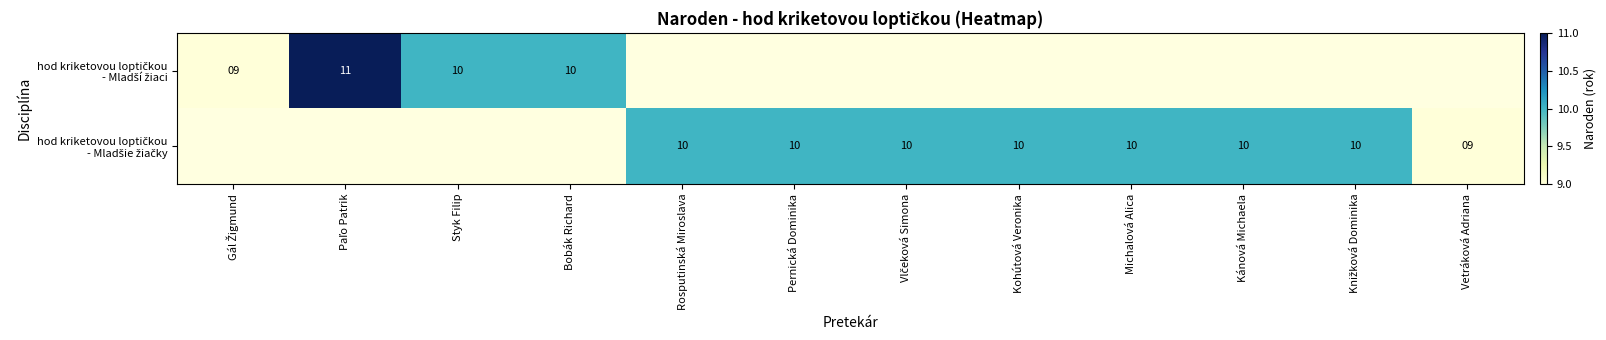

How many values in hod kriketovou loptičkou - Mladšie žiačky are above zero?

8